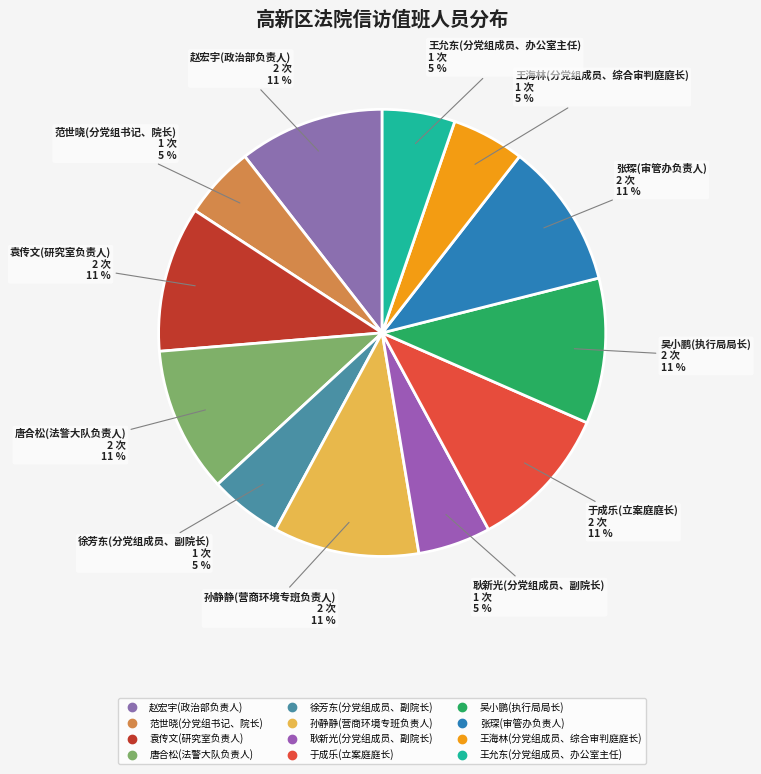

How many slices are in this pie chart?

12